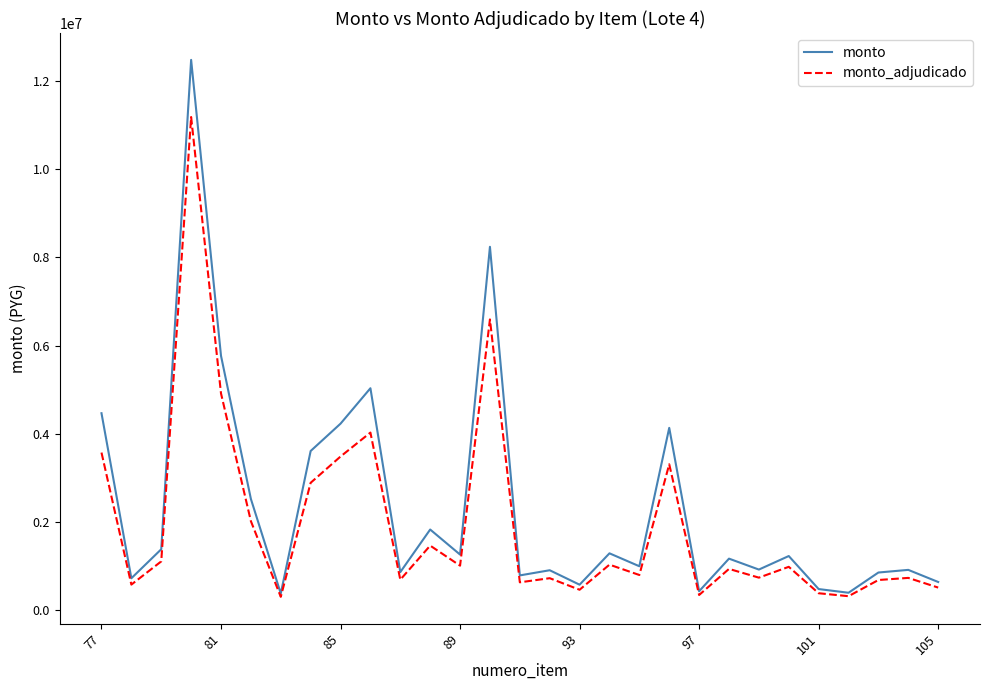

Does the chart display data point markers on the line(s)?

No